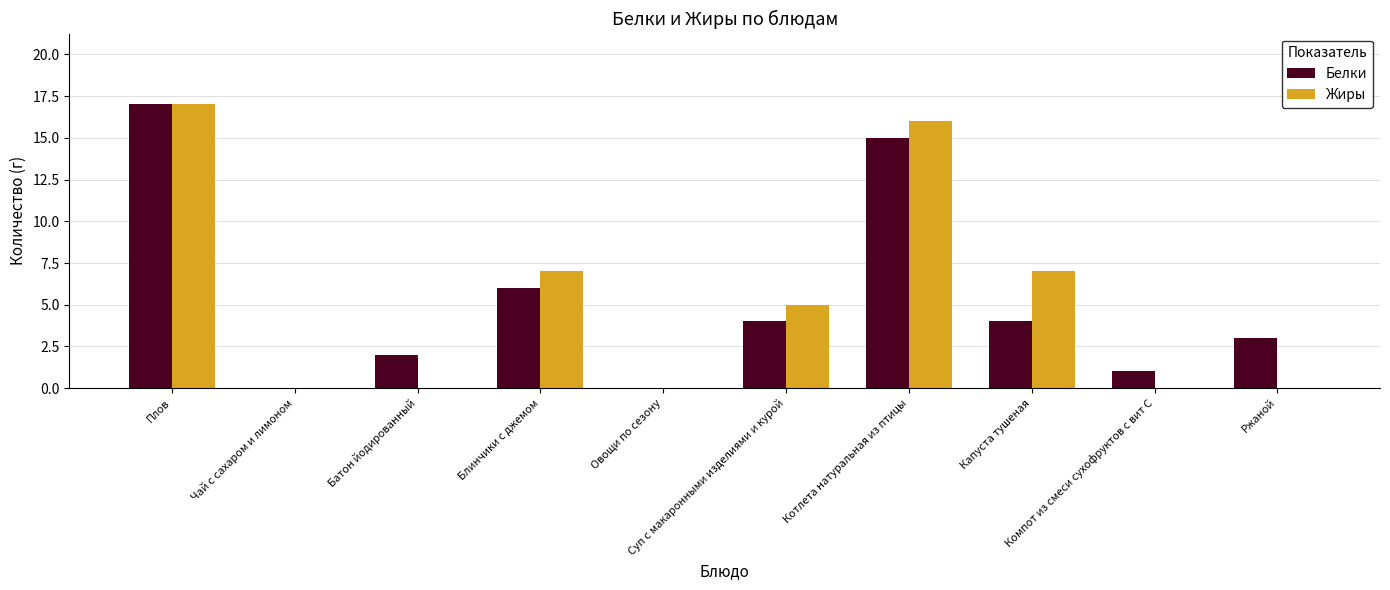

What is the maximum value for Белки?

17